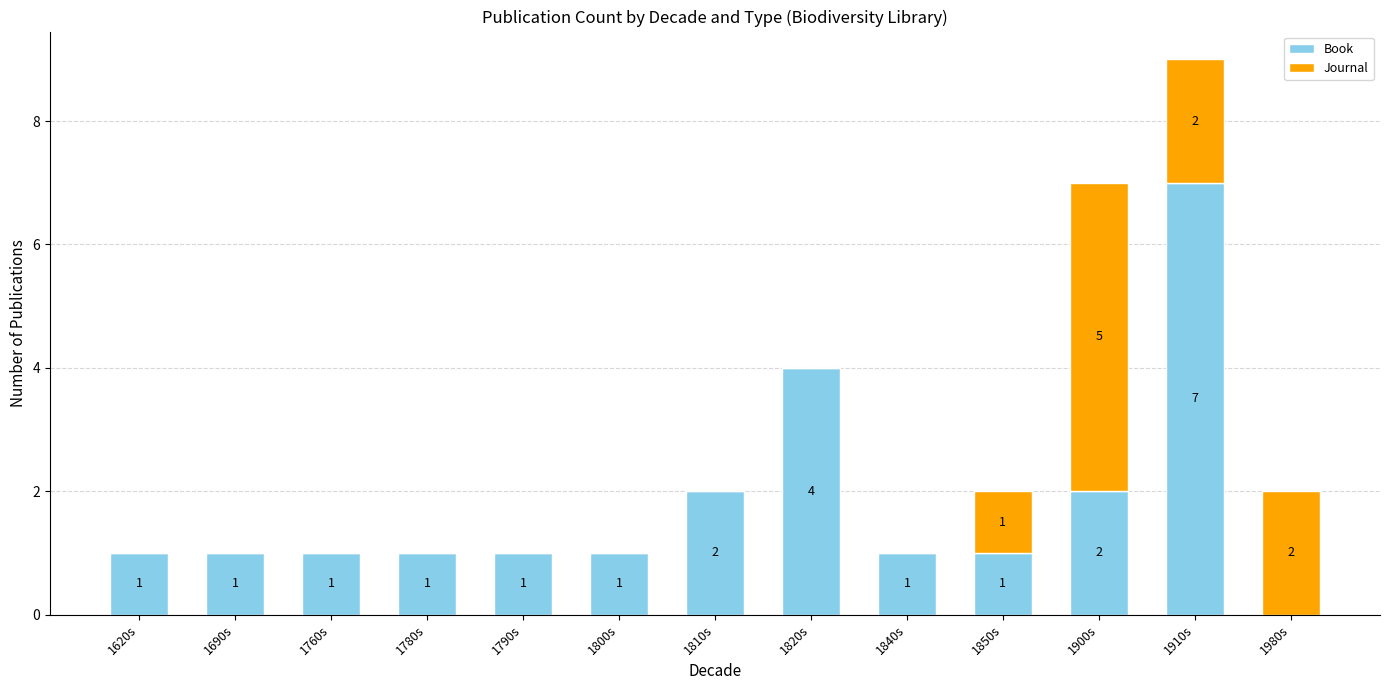

What is the sum of all Book values?

23